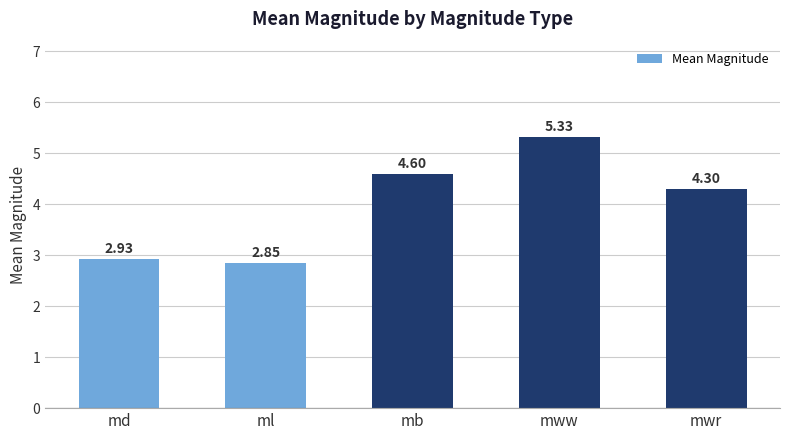

What is the difference between the maximum and second lowest values?

2.4